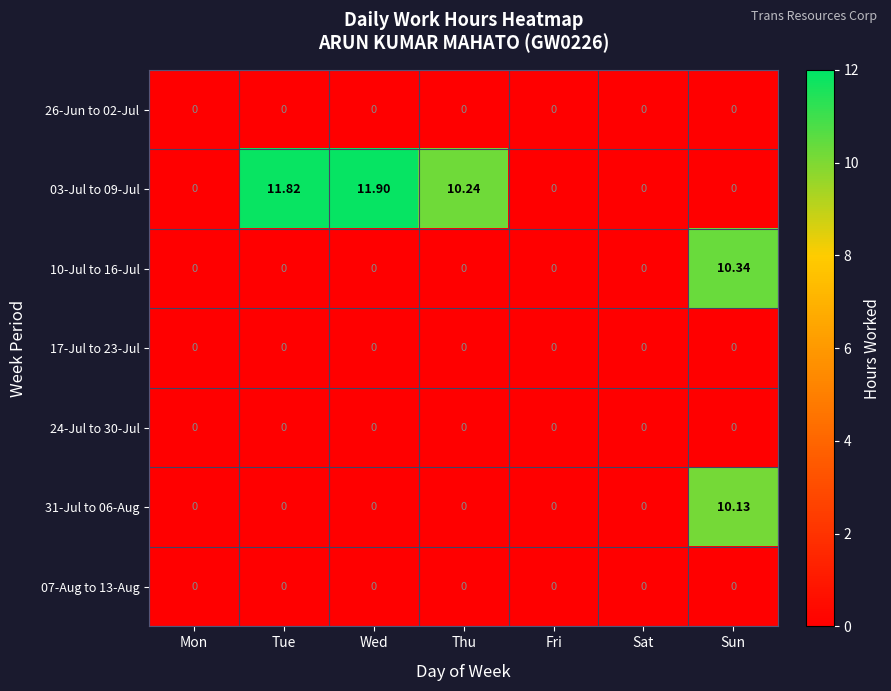

At which label does 31-Jul to 06-Aug reach its peak?

Sun